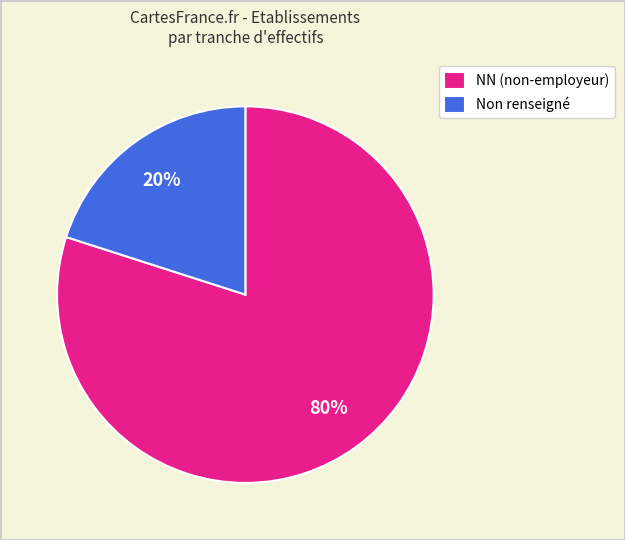

The NN (non-employeur) slice represents 80% of the pie. True or false?

True